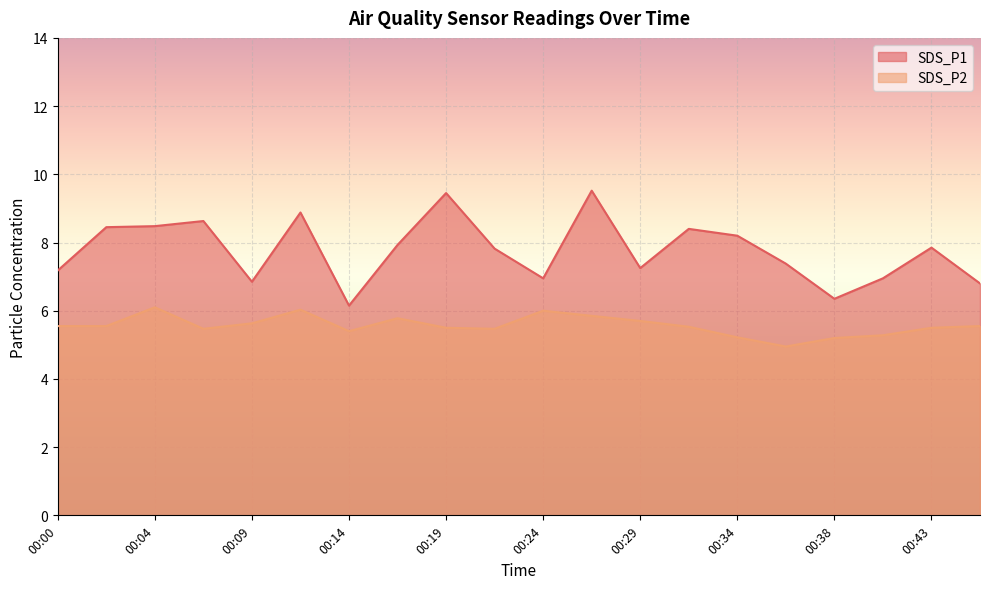

What are all the series names shown in the legend?

SDS_P1, SDS_P2